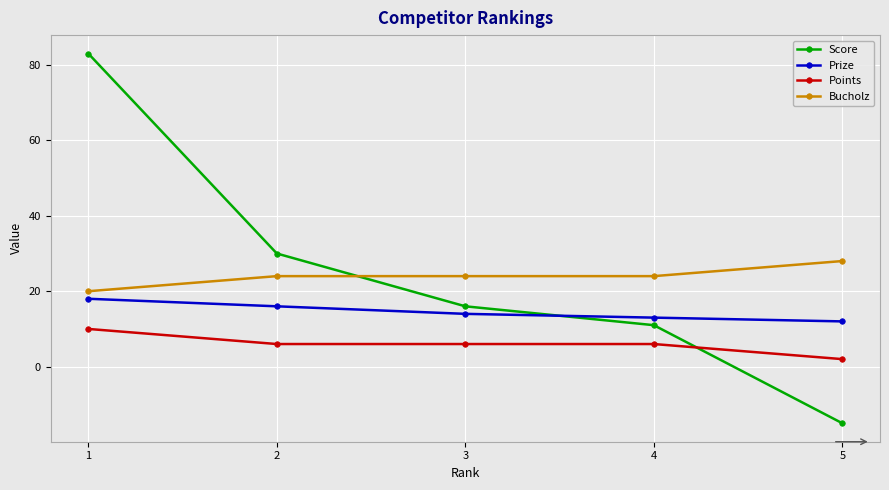

Reading right to left, transcribe all the data shown in this chart.

Score: -15	11	16	30	83
Prize: 12	13	14	16	18
Points: 2	6	6	6	10
Bucholz: 28	24	24	24	20